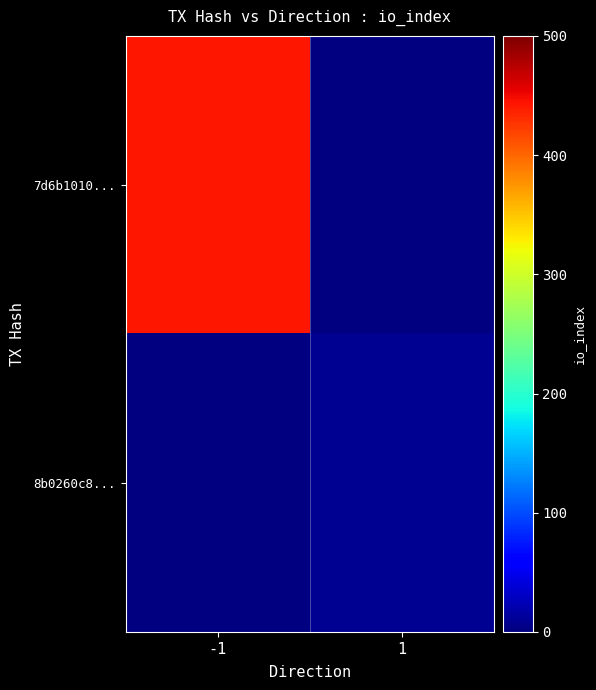

Is the value of 7d6b1010... at 1 greater than the value of 8b0260c8... at 1?

No